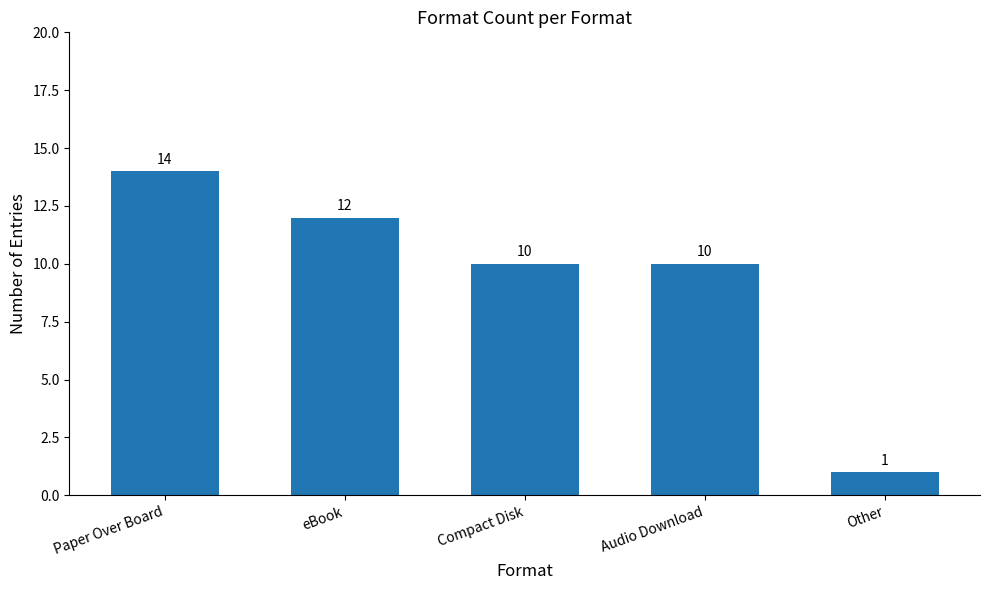

At which category does the chart reach its minimum across all series?

Other